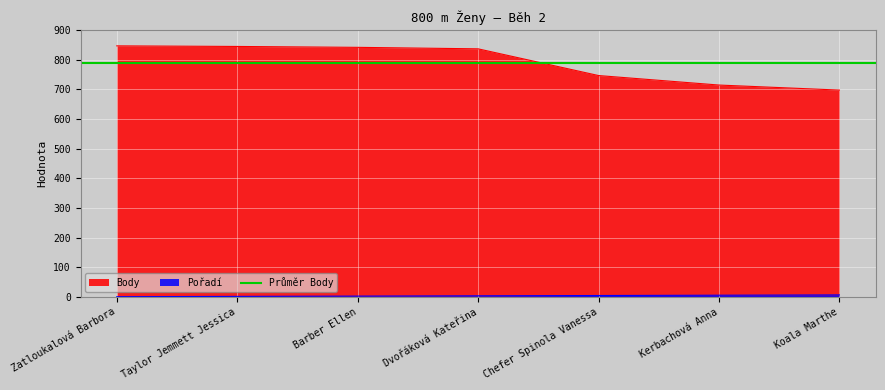

Where is Body nearest to the value 771?

Chefer Spinola Vanessa